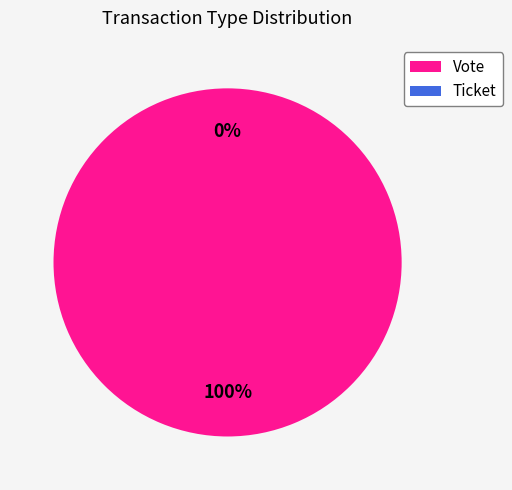

What is the largest slice in the pie chart?

Vote